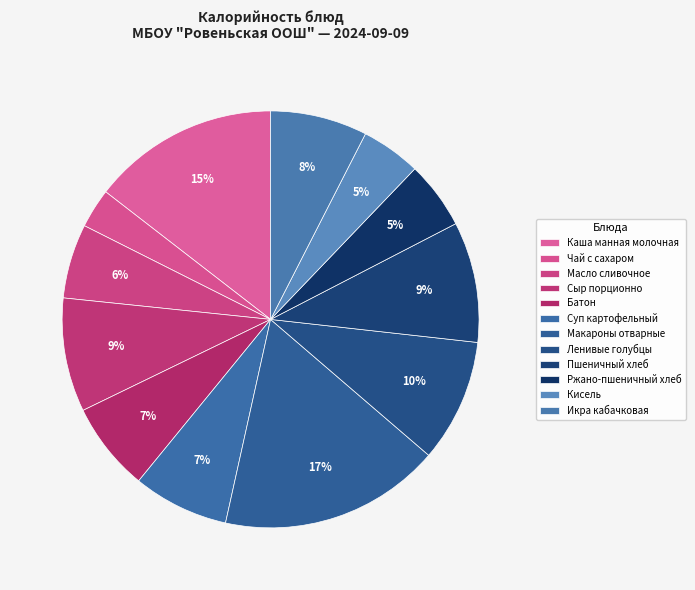

Is there any slice that represents more than half of the pie?

No